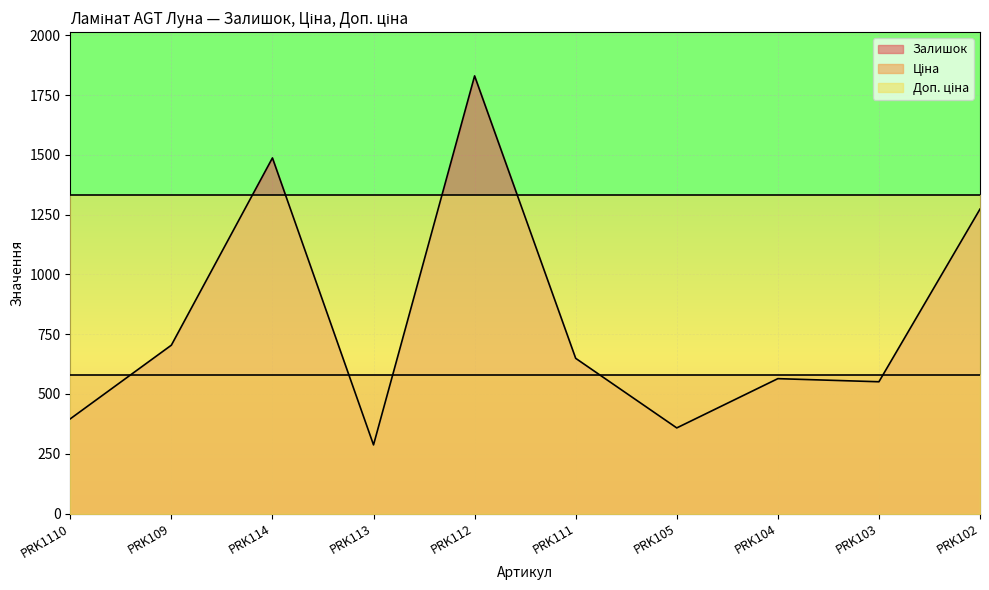

What is the minimum value for Доп. ціна?

1330.3